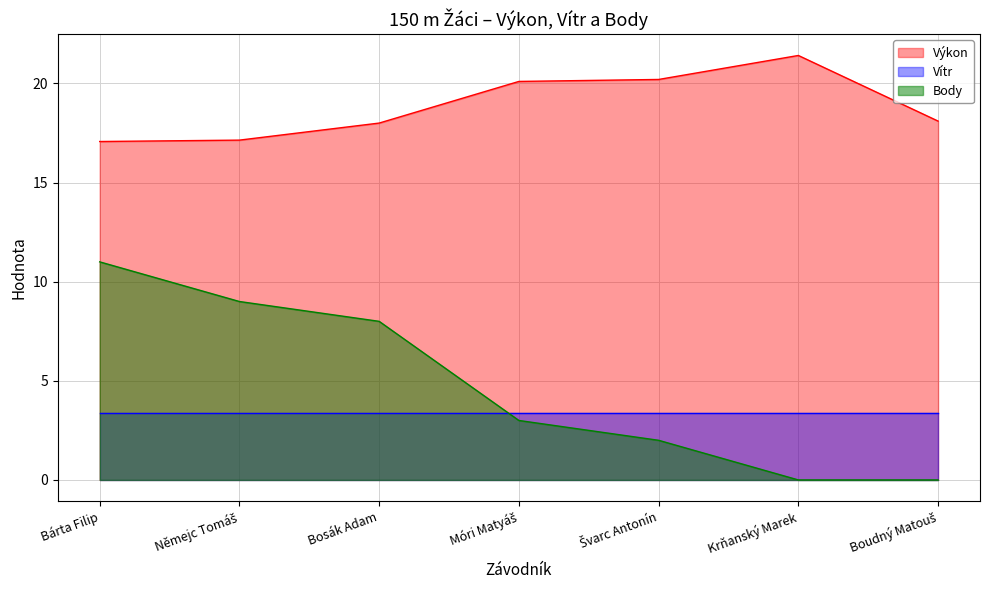

The Body series shows 0.0 at Boudný Matouš. True or false?

True